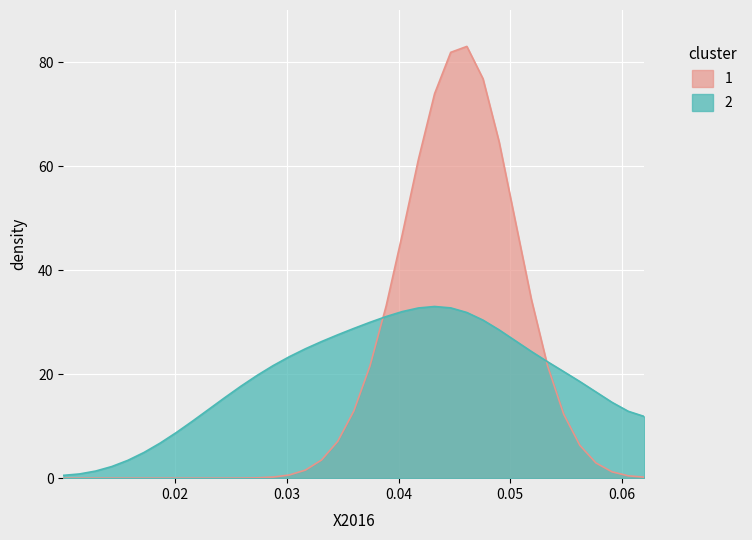

List the series in order of their peak value, highest first.

1, 2